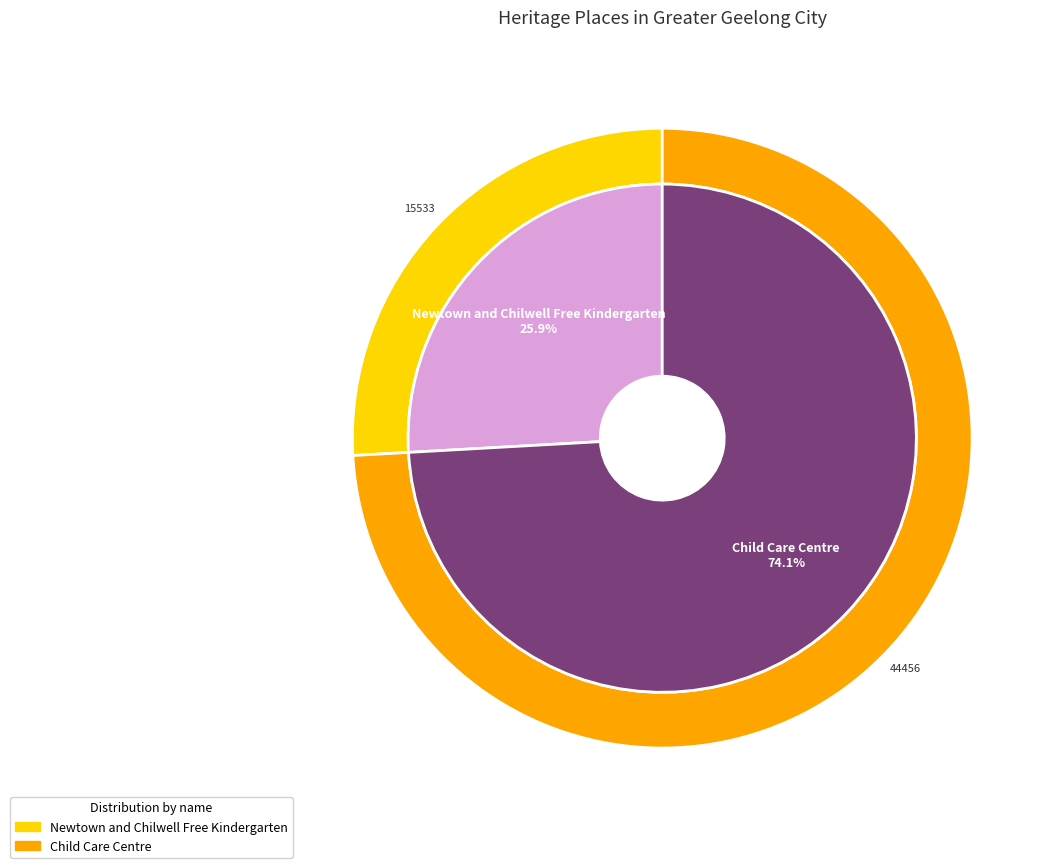

What is the smallest slice in the pie chart?

Newtown and Chilwell Free Kindergarten